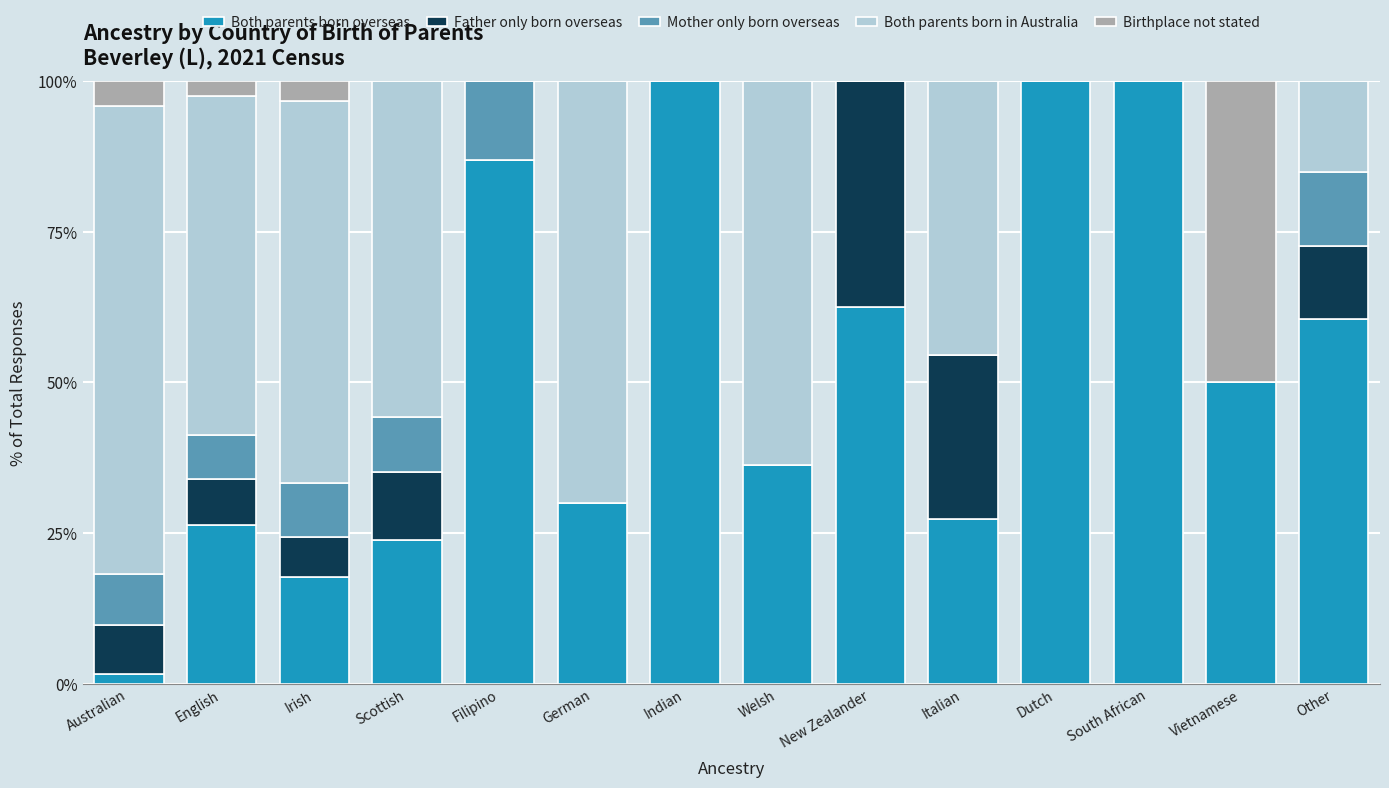

What is the sum of the Both parents born overseas values at New Zealander and Other?

123.1